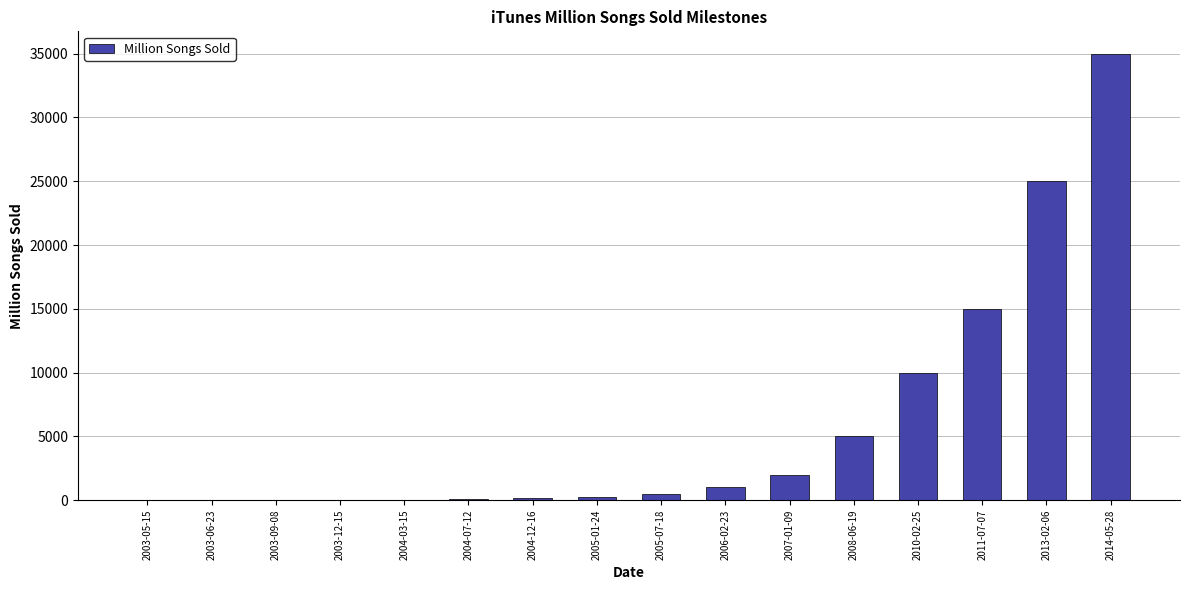

Is it true that the value at 2013-02-06 is 12011?

False